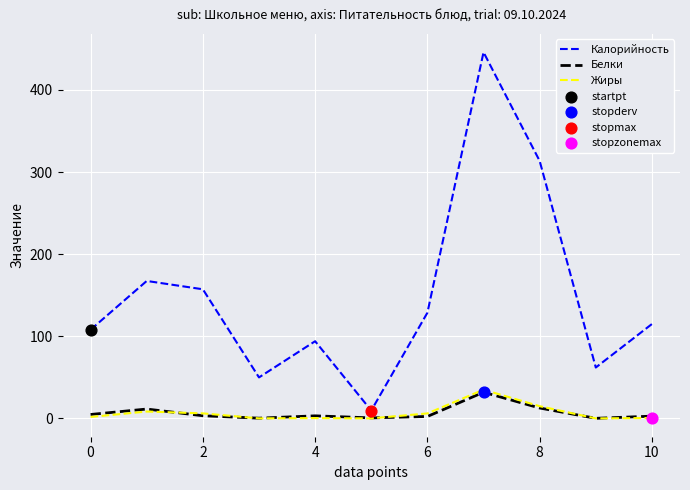

Which series has the largest total across all categories?

Калорийность